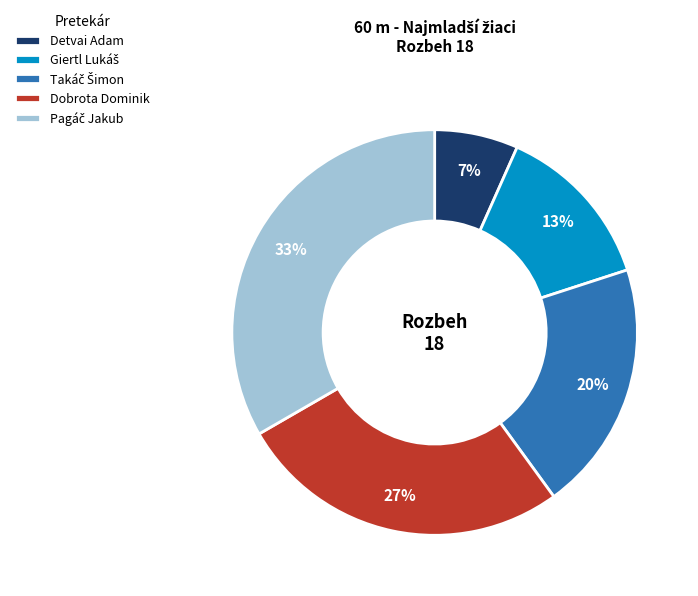

Is it true that Dobrota Dominik is 27% of the pie?

True